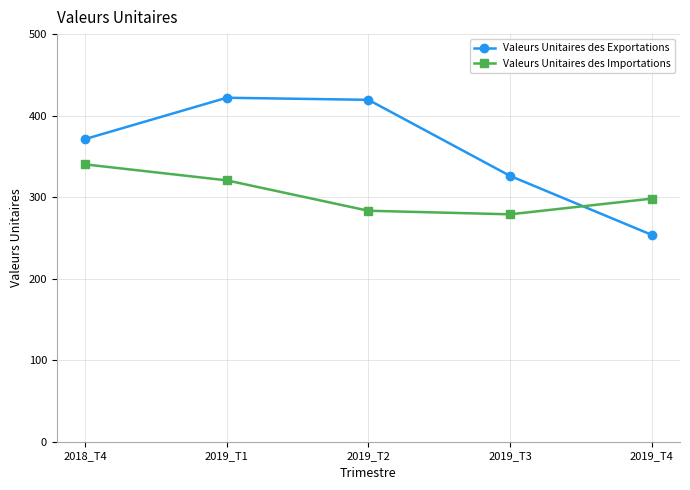

Reading left to right, transcribe all the data shown in this chart.

Valeurs Unitaires des Exportations: 2018_T4=371.3	2019_T1=421.9	2019_T2=419.4	2019_T3=326.1	2019_T4=253.8
Valeurs Unitaires des Importations: 2018_T4=340.2	2019_T1=320.6	2019_T2=283.3	2019_T3=279.0	2019_T4=298.2